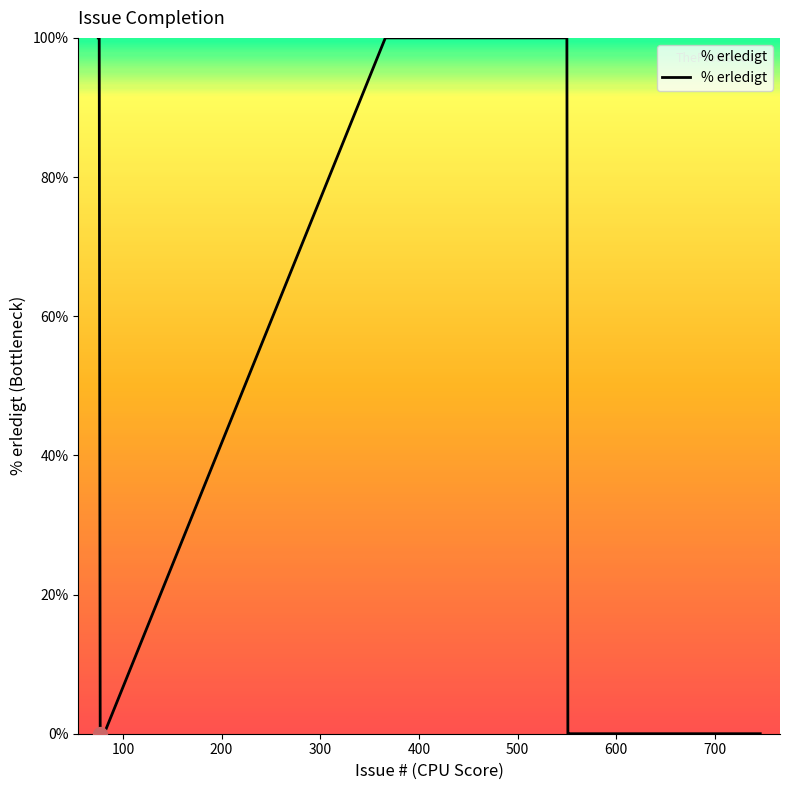

What is the difference between the maximum and minimum values?

100